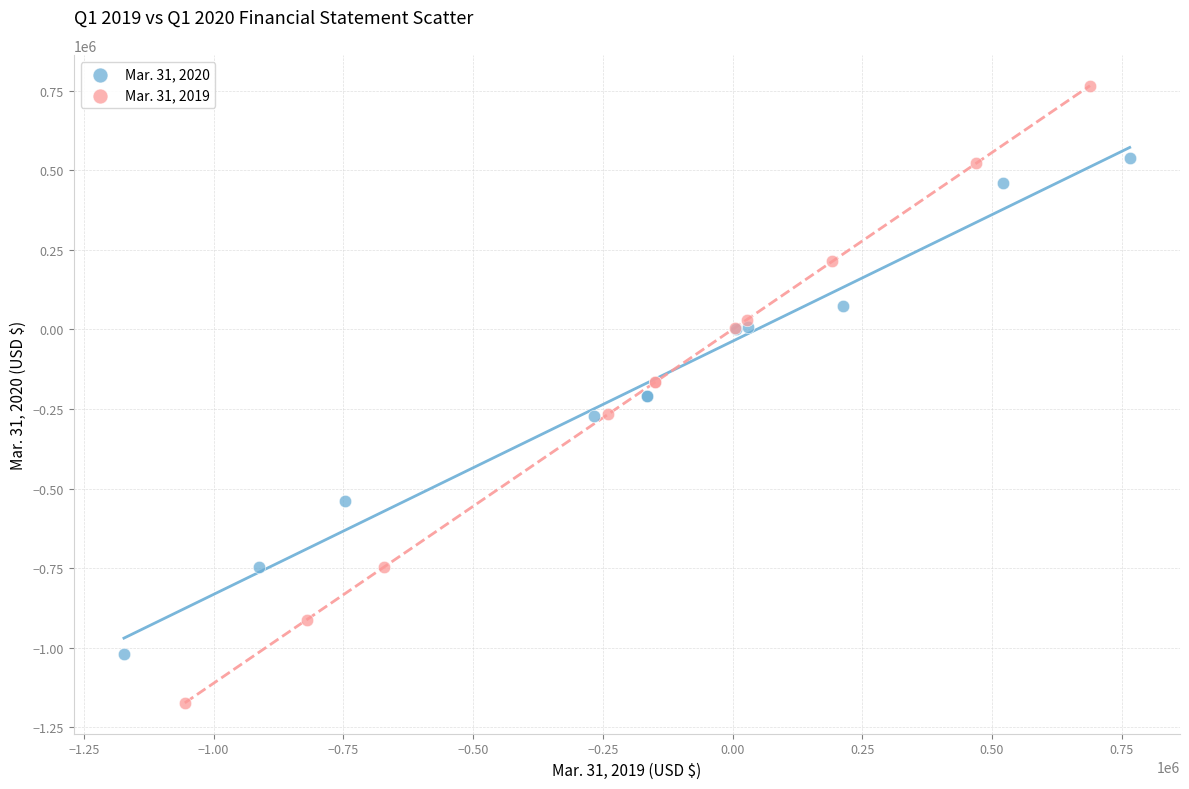

Which series reaches the maximum Y coordinate?

Mar. 31, 2019